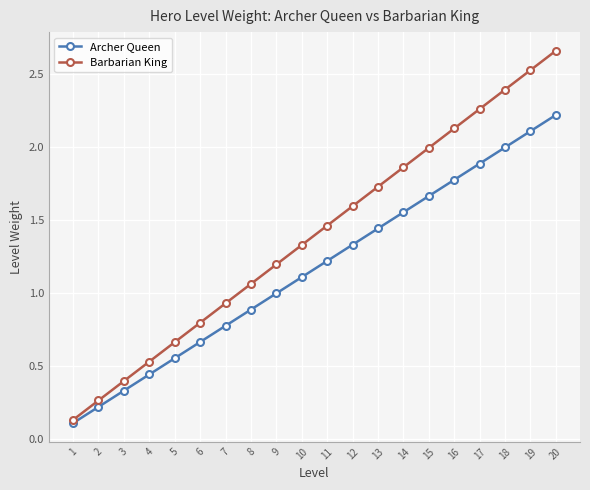

Is it true that Archer Queen equals 0.7 at 12?

False